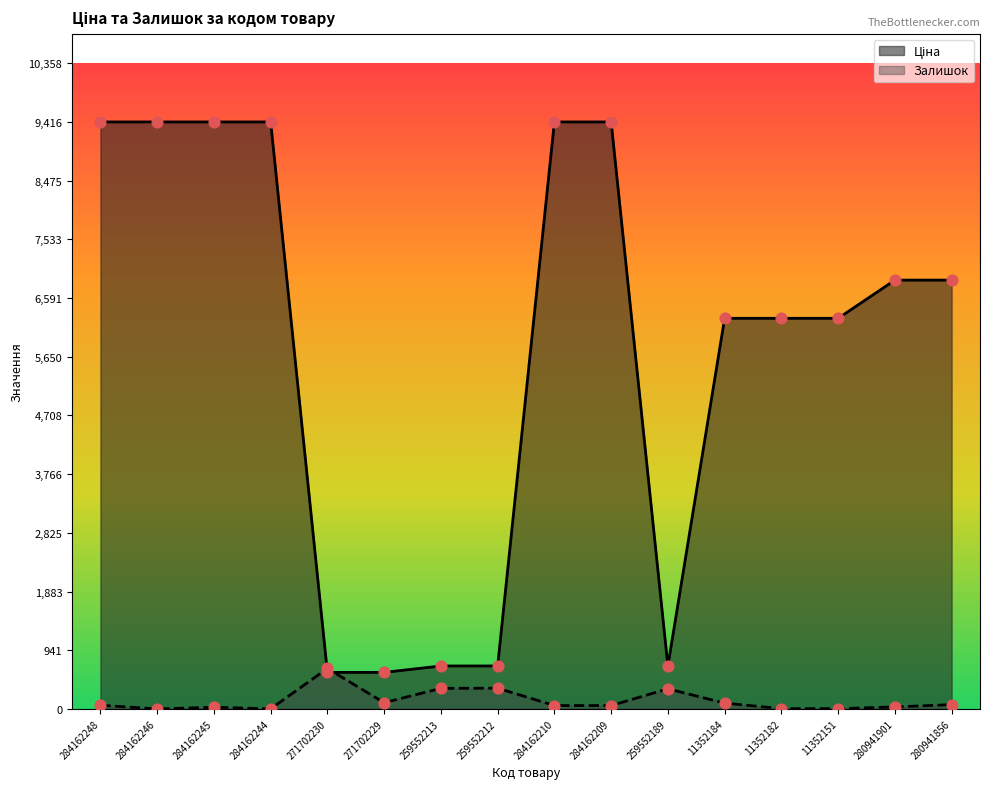

What is the total value across all series at 284162244?

9417.9